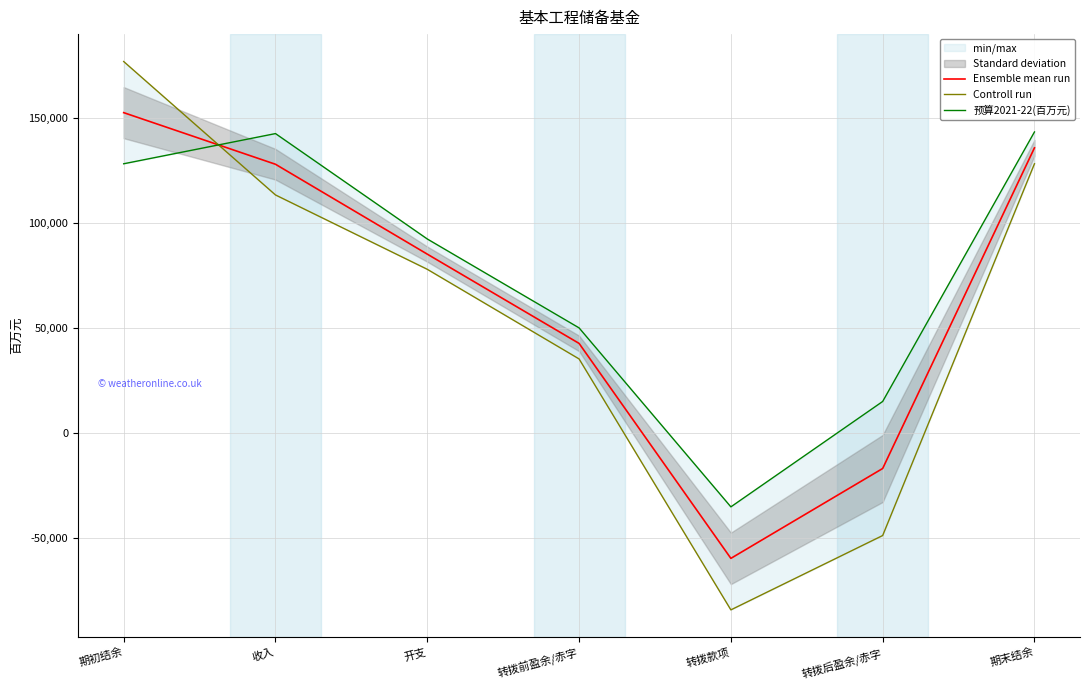

What is the label of the 4th point from the left?

转拨前盈余/赤字